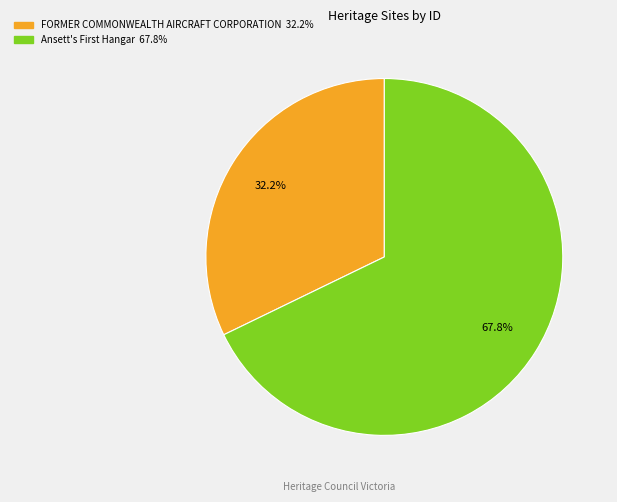

To the nearest percent, what portion does FORMER COMMONWEALTH AIRCRAFT CORPORATION represent?

32%